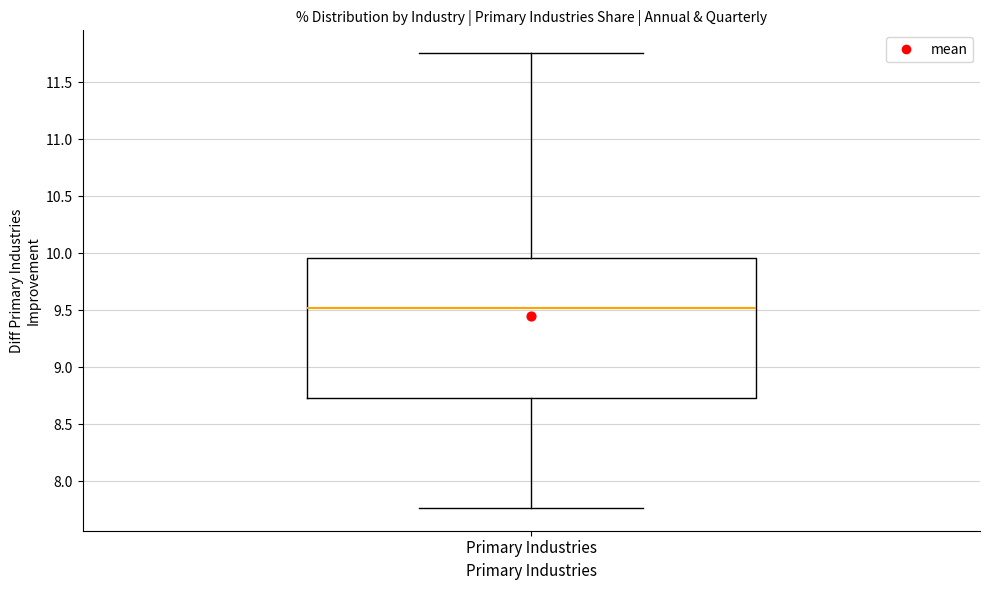

Read this box plot against the y-axis: the position of the median line, the range covered by the box, and the ends of both whiskers. The values are not printed on the chart, so give them approximately, as read against the axis.

median 9.50, box 8.75 to 9.95, whiskers 7.75 to 11.75